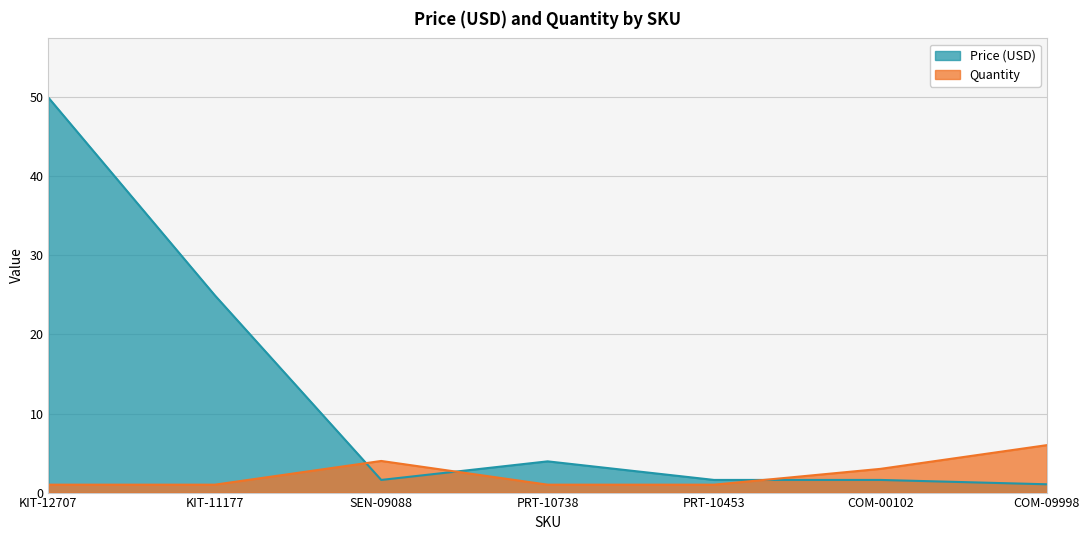

The Price (USD) series shows 23.8 at KIT-12707. True or false?

False